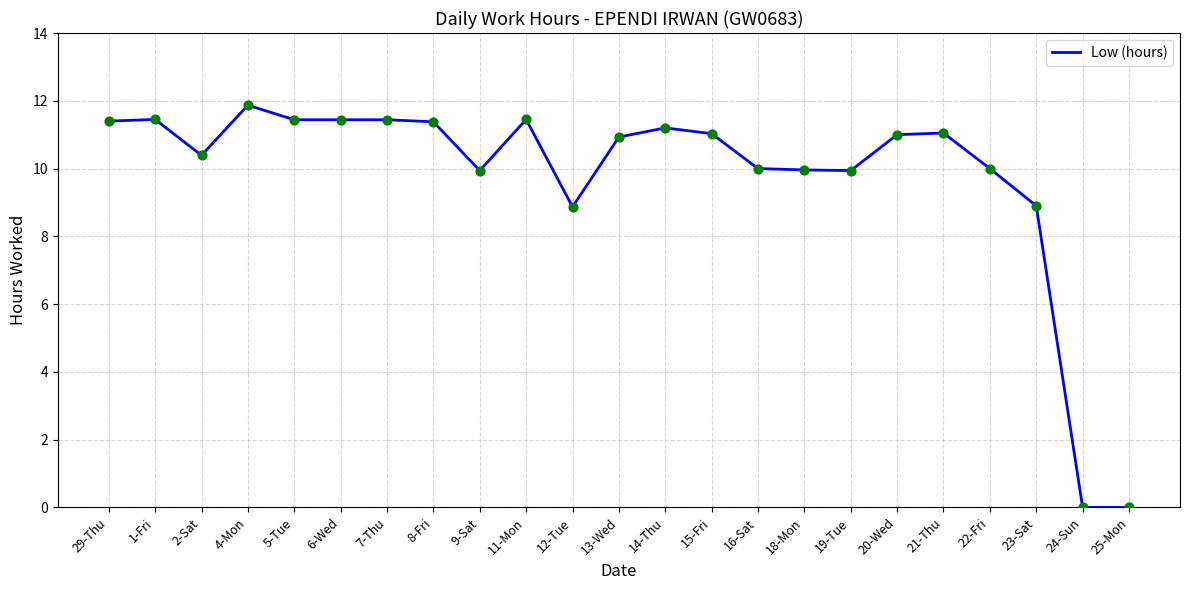

Approximately how many times larger is the value at 1-Fri compared to 2-Sat?

1.1